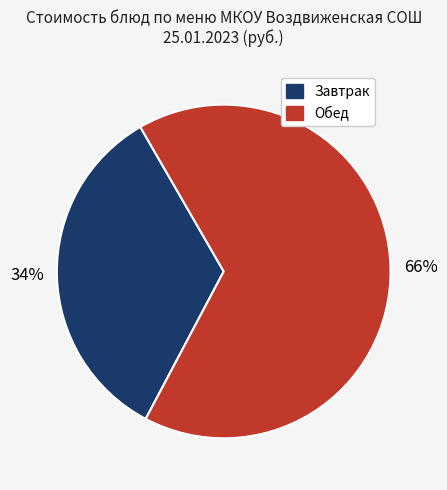

To the nearest percent, what is the average slice percentage?

50%